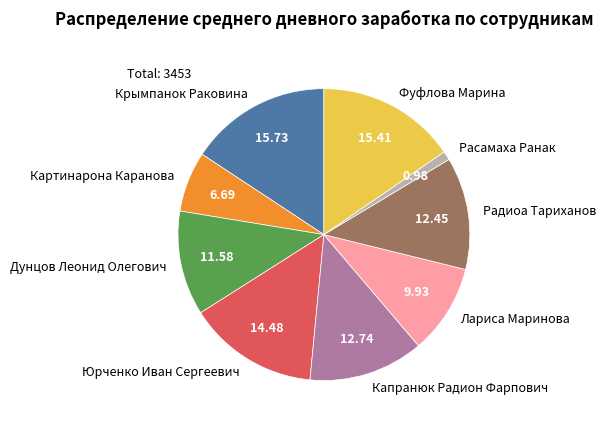

Which category has the smallest portion of the pie?

Расамаха Ранак